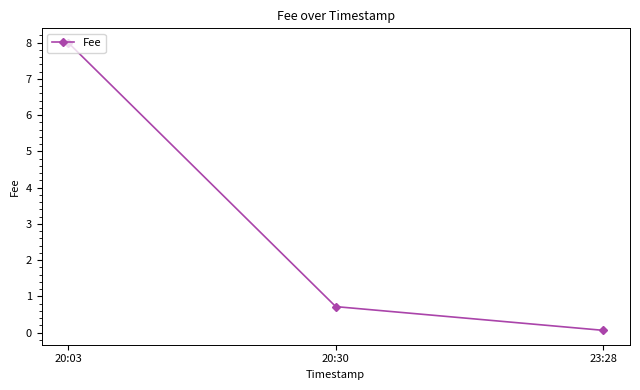

Which has a higher value, 20:03 or 20:30?

20:03